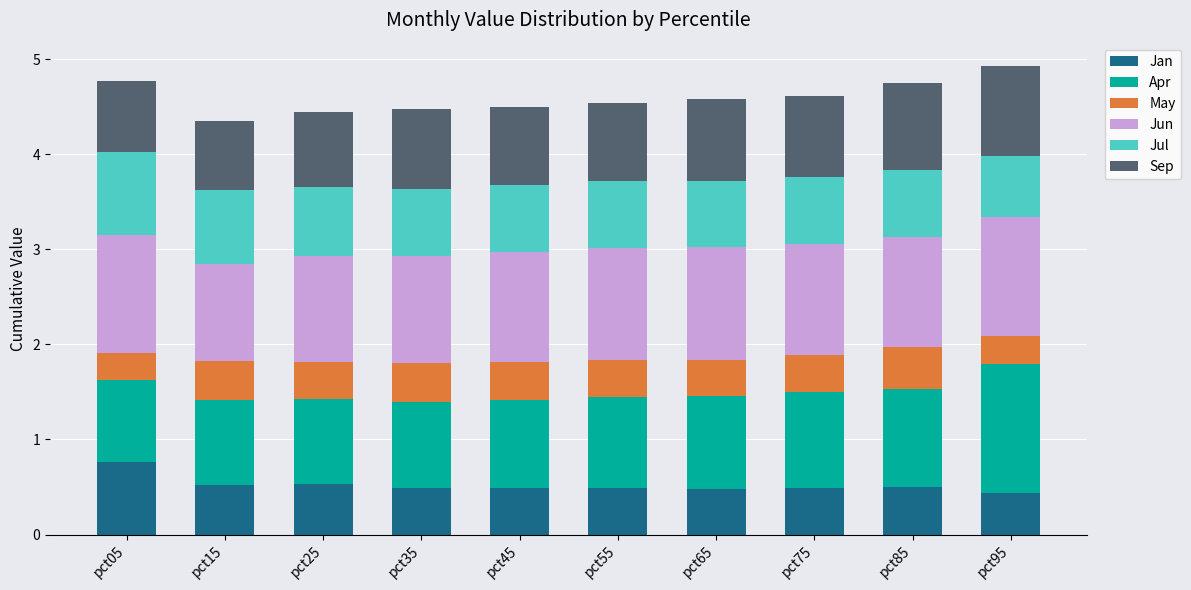

What is the approximate value of Jan at pct75?

0.5